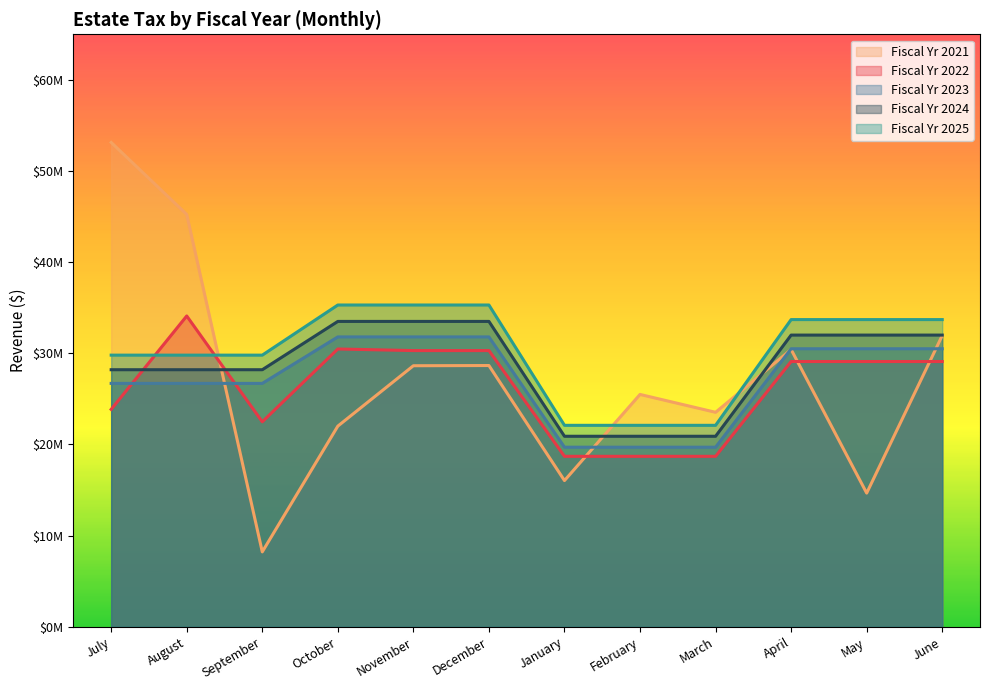

How many series are shown in this chart?

5